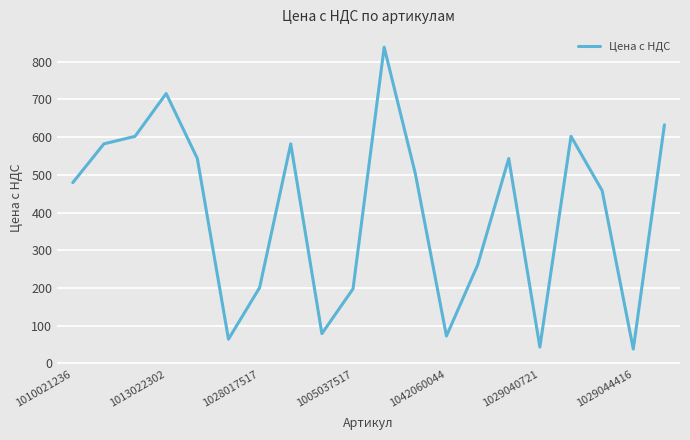

What is the difference between the maximum and minimum values?

800.7